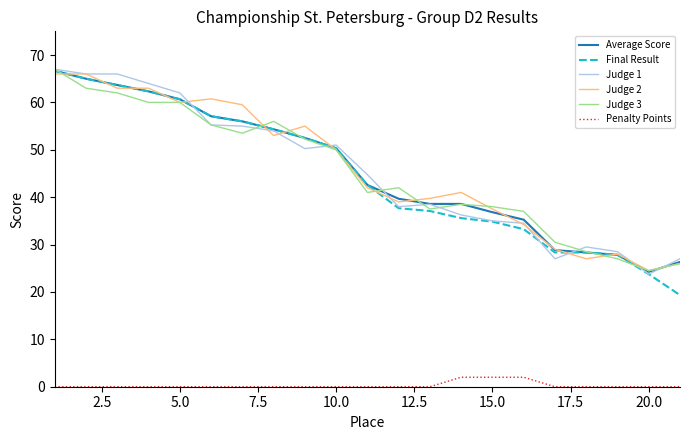

True or false: Judge 3 and Judge 1 cross at least once.

True